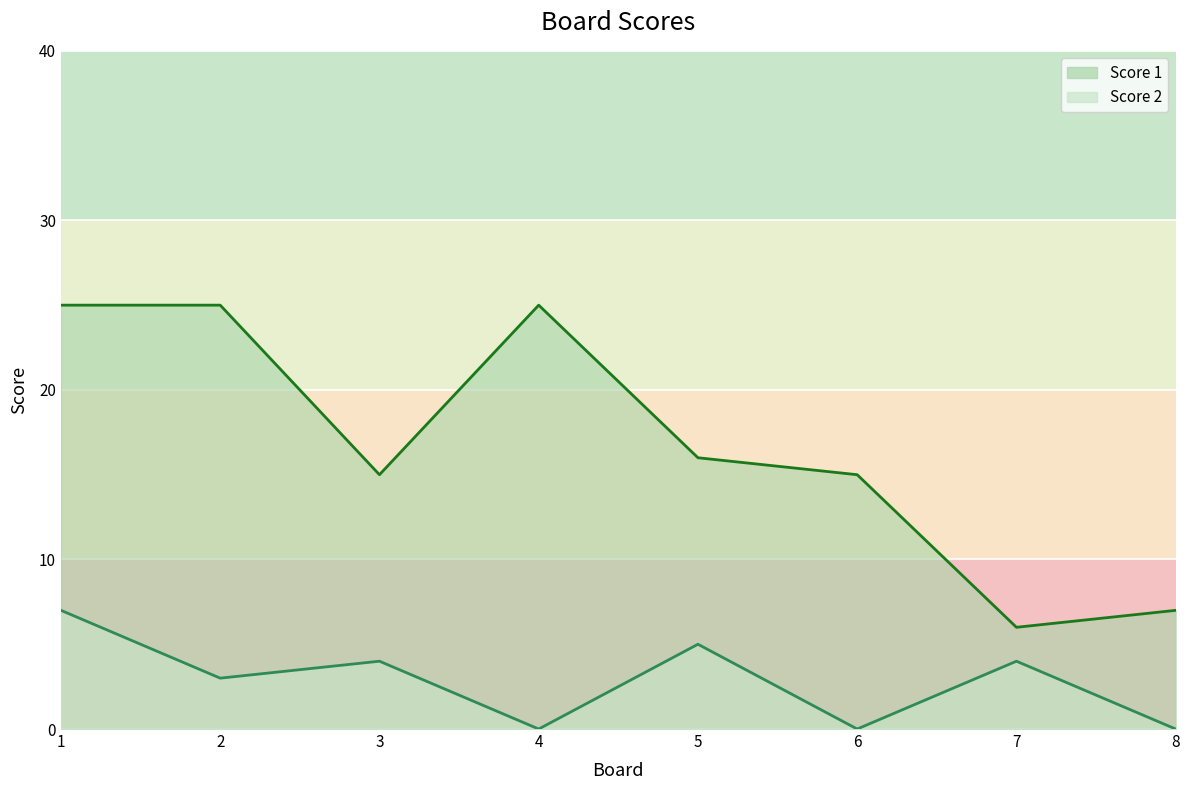

What is the sum of the Score 2 line values at 1 and 4?

7